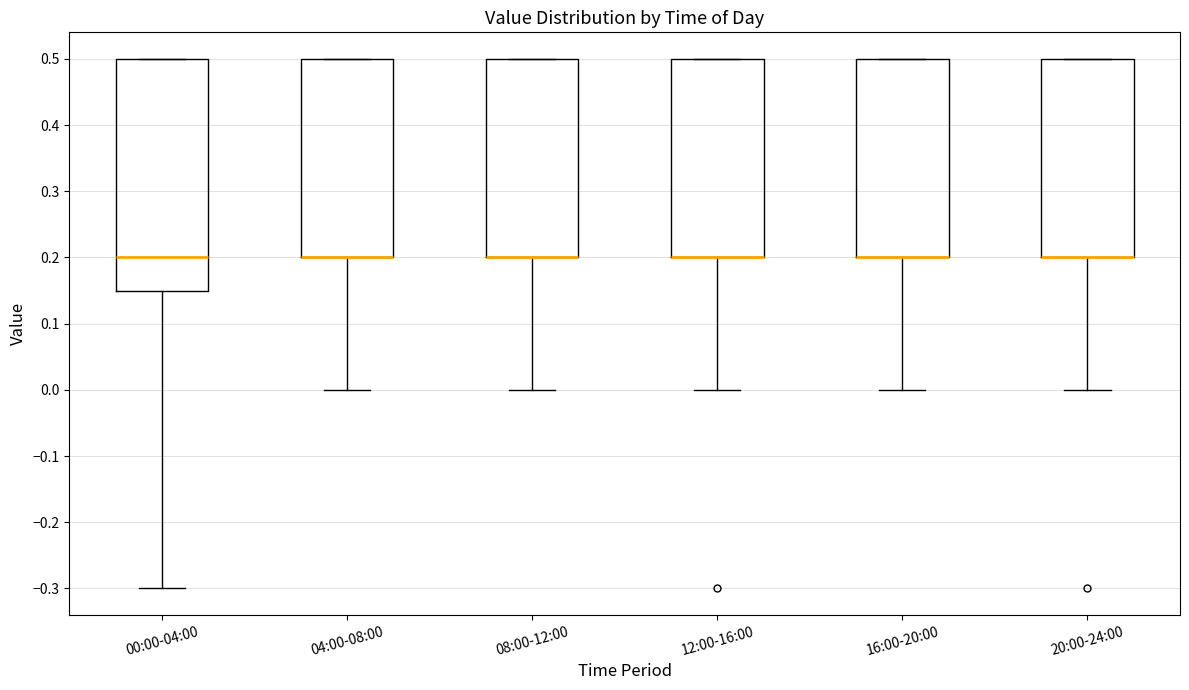

Where is the upper edge of the box for 12:00-16:00 on the y-axis? The values are not printed on the chart, so give them approximately, as read against the axis.

0.50